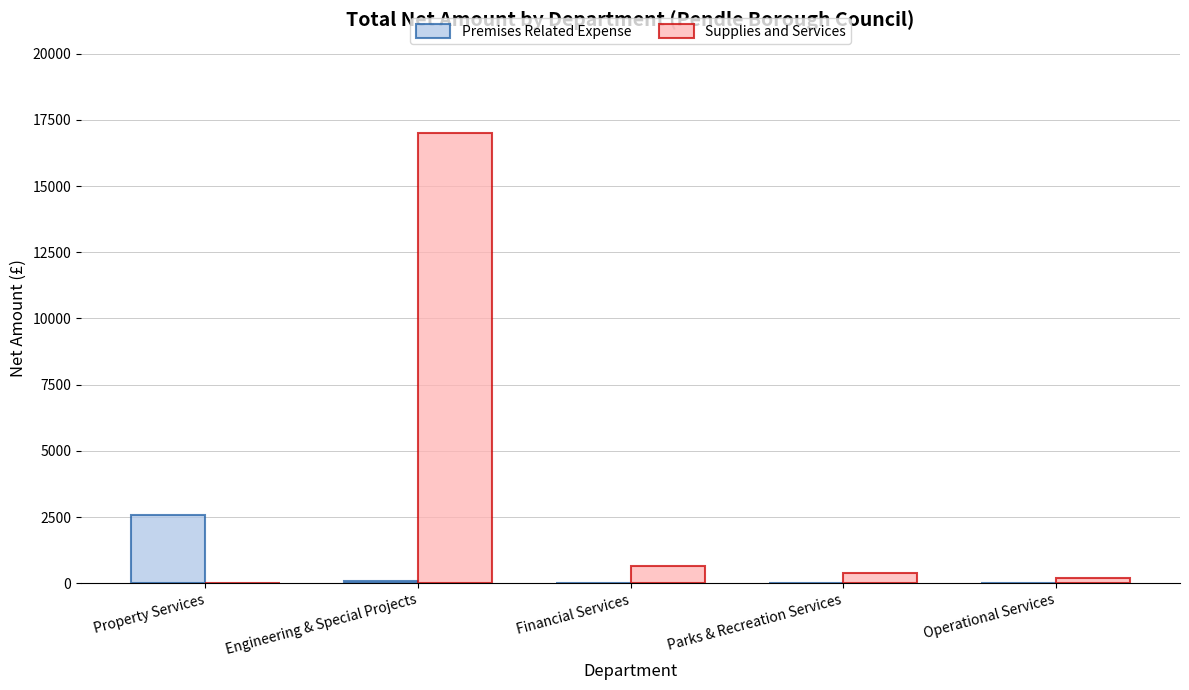

What is the sum of all Supplies and Services values?

18219.2